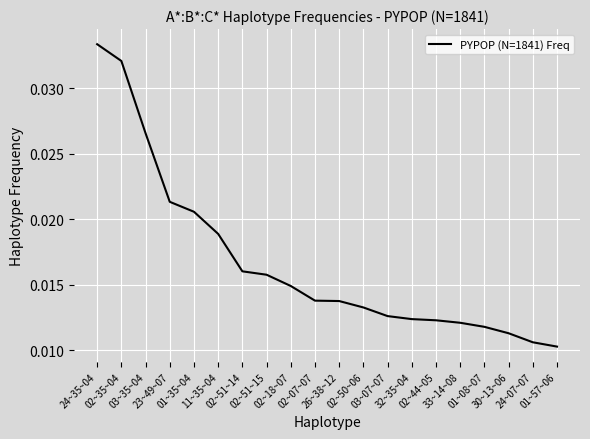

Which has a higher value, 02~07~07 or 33~14~08?

02~07~07